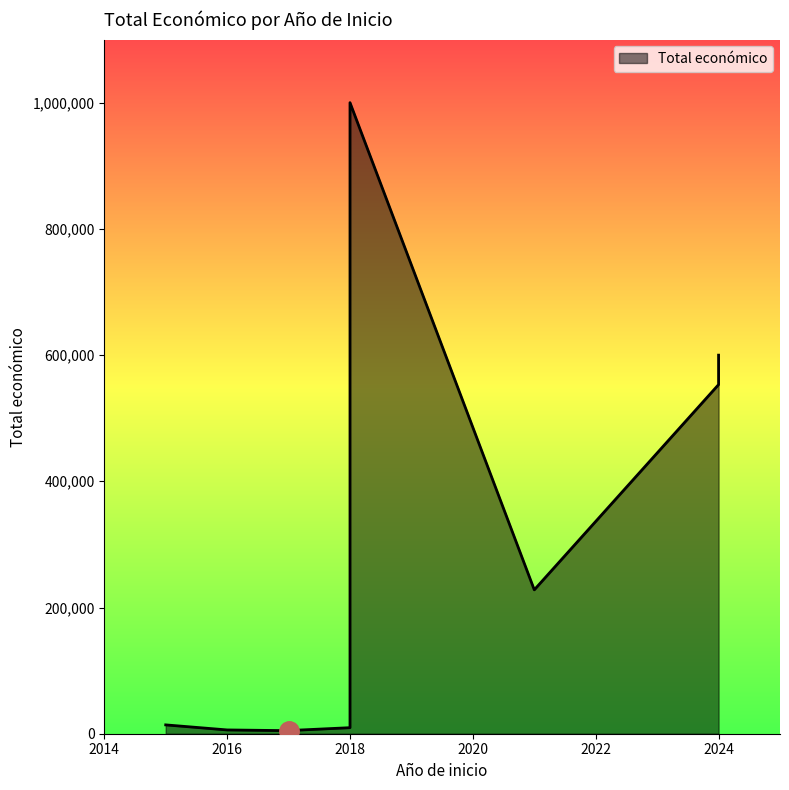

What is the change in value from 2024 to 2018?

+406277